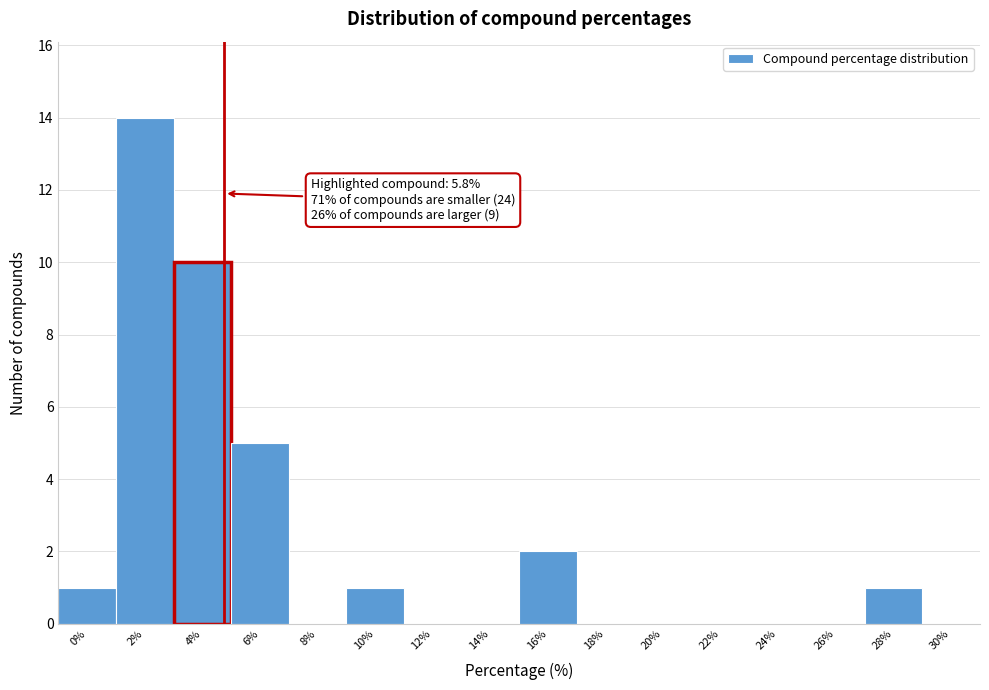

Reading left to right, transcribe all the data shown in this chart.

0%=1	2%=14	4%=10	6%=5	8%=0	10%=1	12%=0	14%=0	16%=2	18%=0	20%=0	22%=0	24%=0	26%=0	28%=1	30%=0